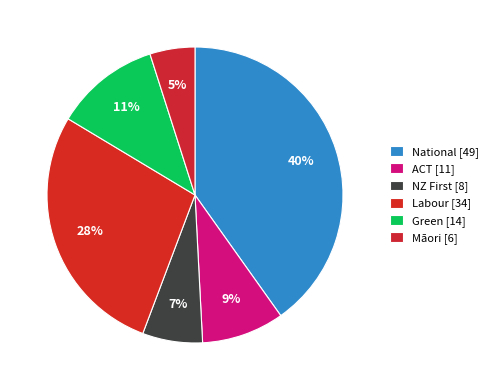

The ACT [11] slice represents 9% of the pie. True or false?

True